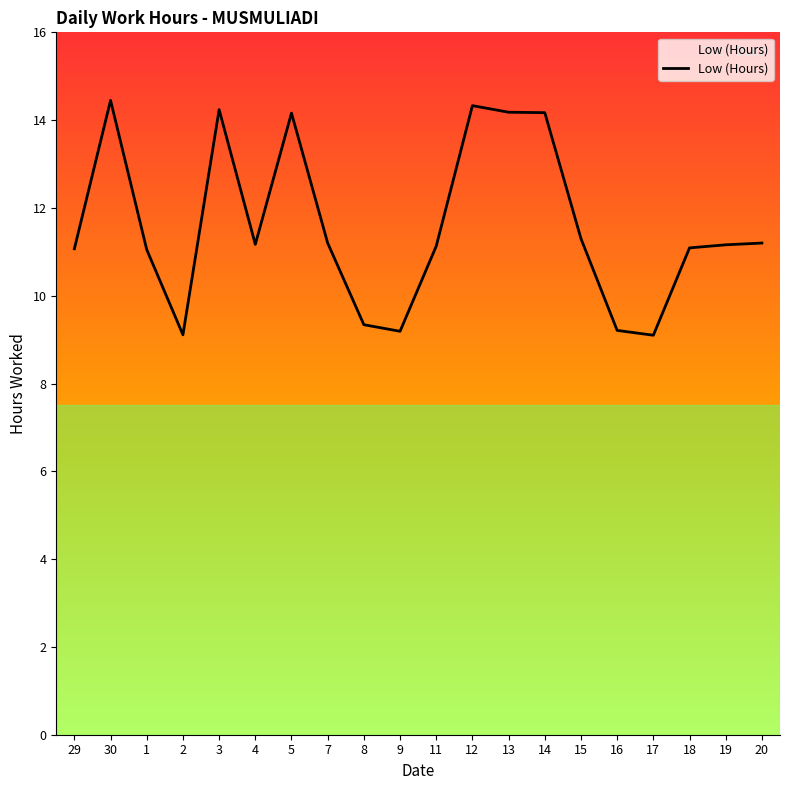

What is the difference between the values at 20 and 14?

3.0